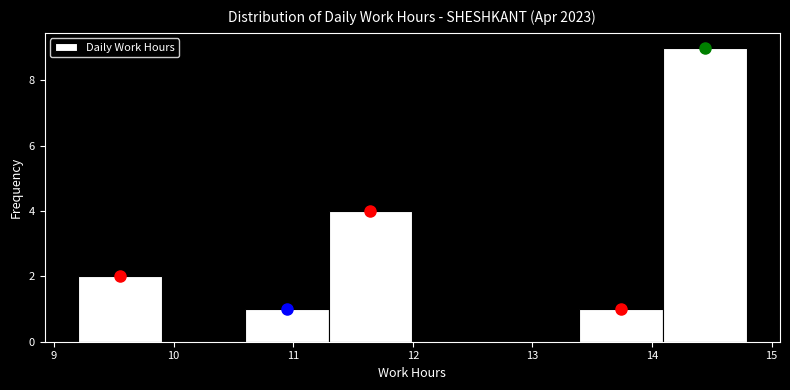

How tall is the bar that spans 10.6 to 11.3 on the x-axis? Neither the bar edges nor the heights are printed on the chart, so give them approximately, as read against the axes.

1